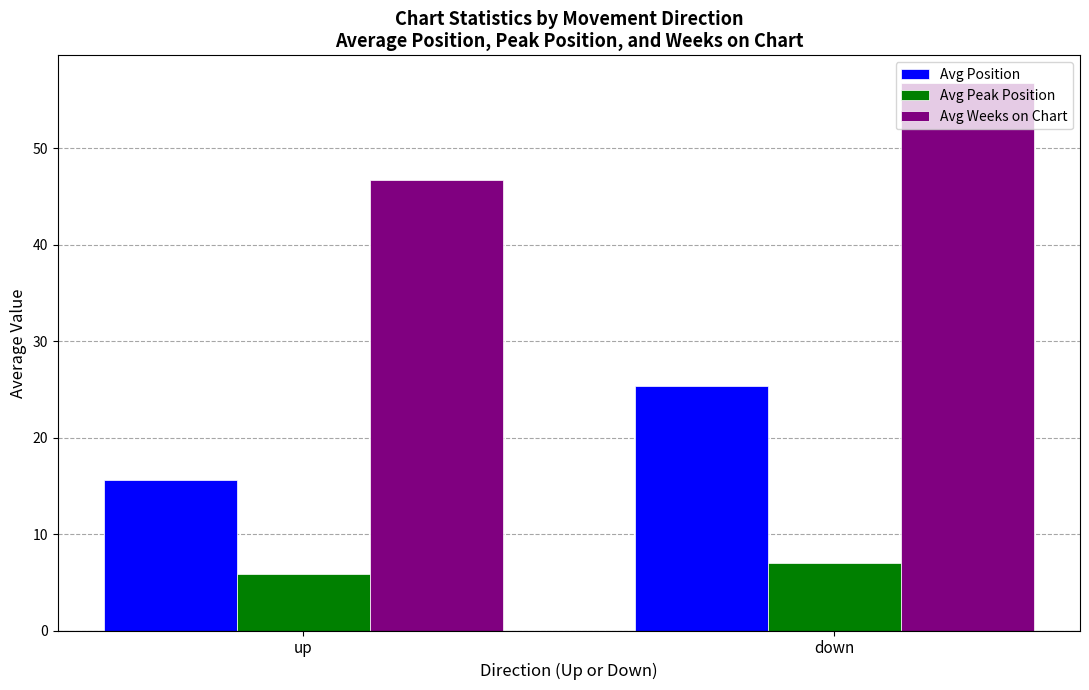

What is the sum of the Avg Peak Position values at up and down?

12.9